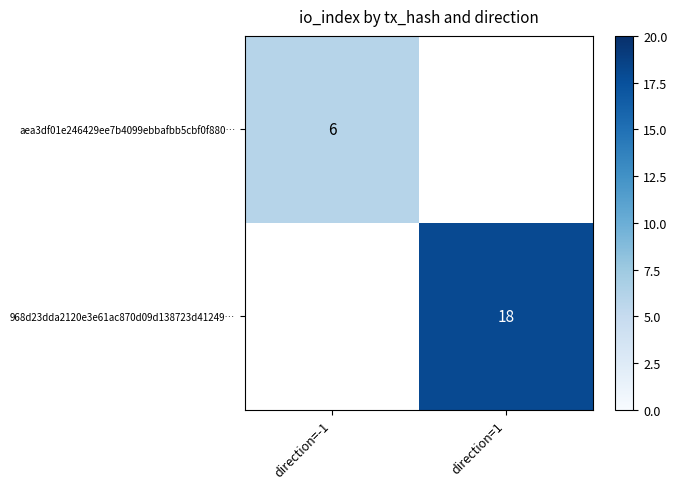

The 968d23dda2120e3e61ac870d09d138723d41249… series shows 28 at direction=1. True or false?

False